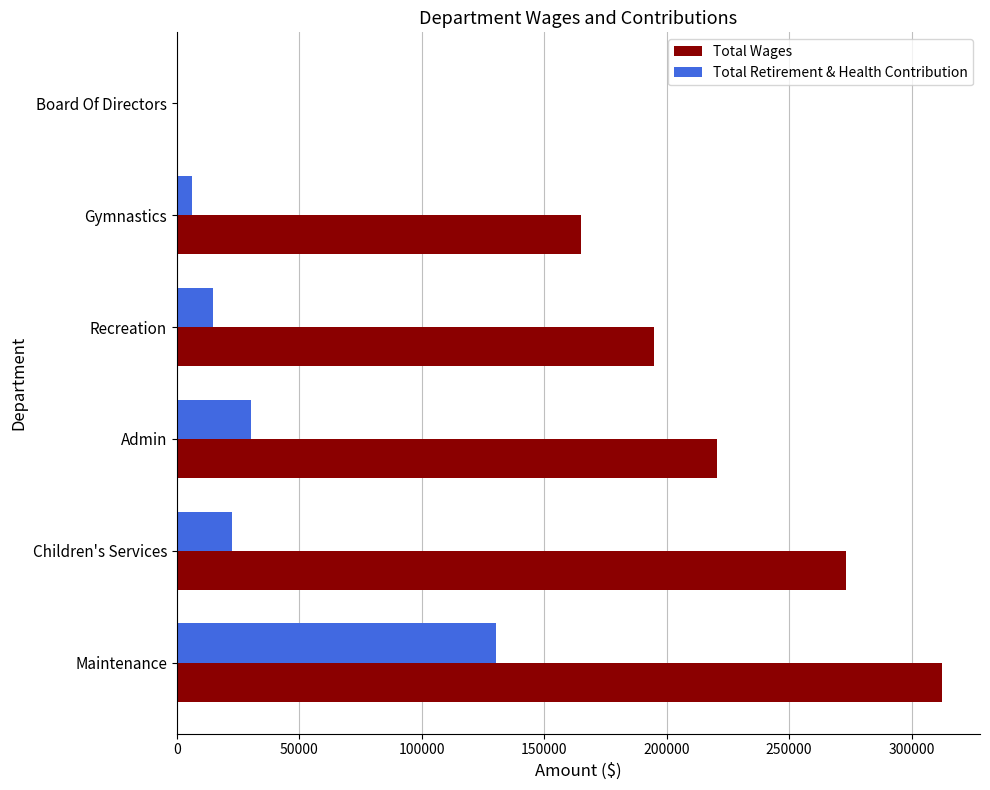

What is the maximum value shown in the chart?

312293